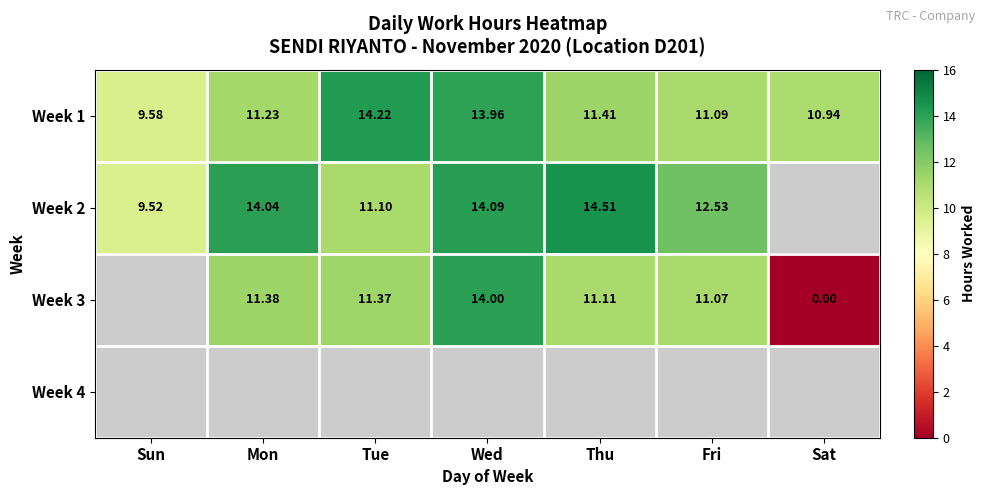

How many data points in Week 1 are above 11?

5